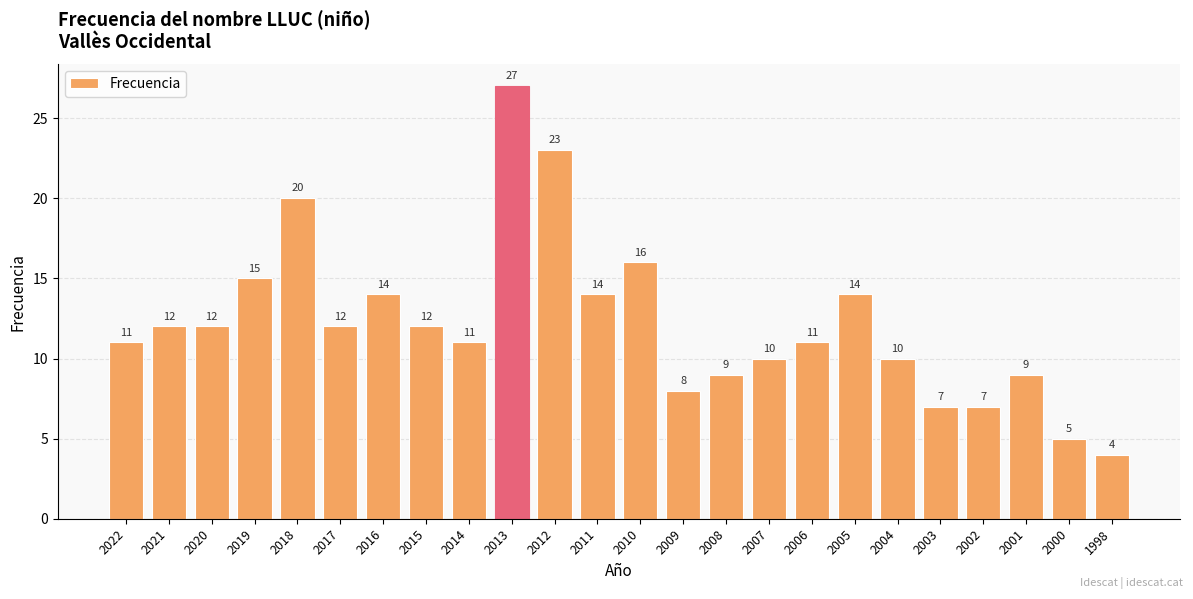

At which category does the chart reach its peak across all series?

2013